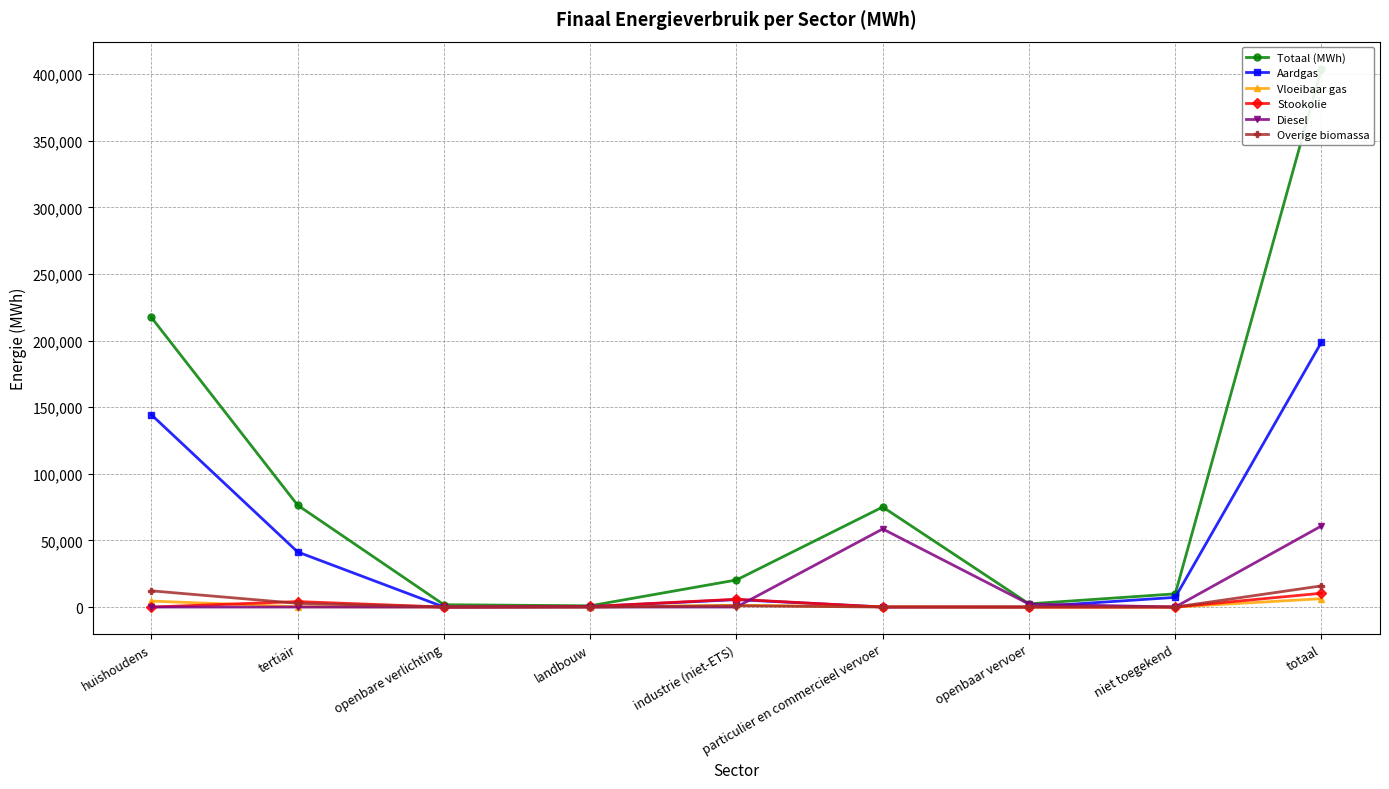

At which category does Stookolie reach its first local peak?

tertiair